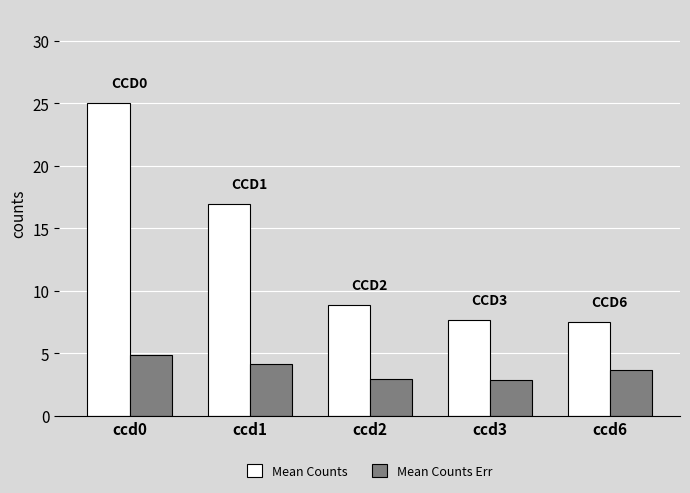

What is the difference between the maximum and minimum values in the Mean Counts Err series?

2.0